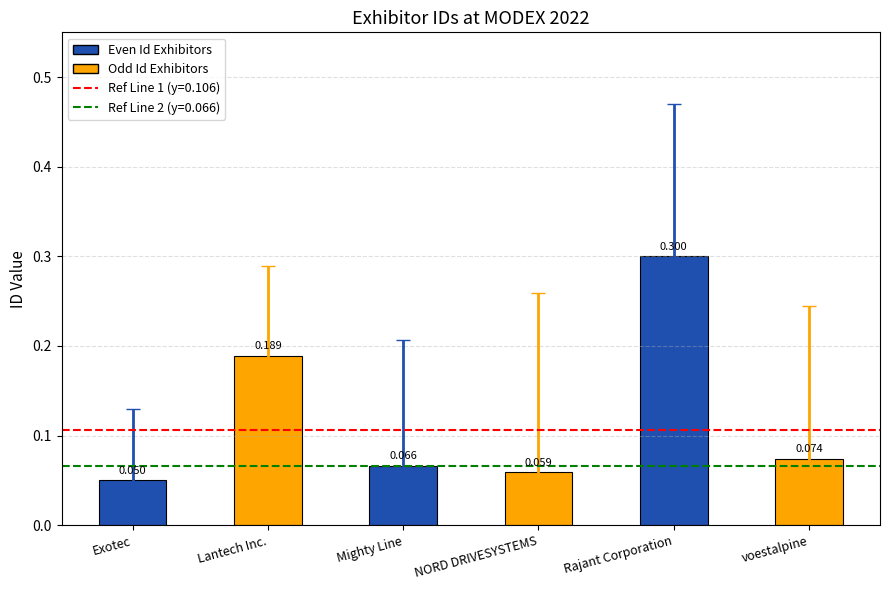

At which category does the chart reach its peak across all series?

Rajant Corporation